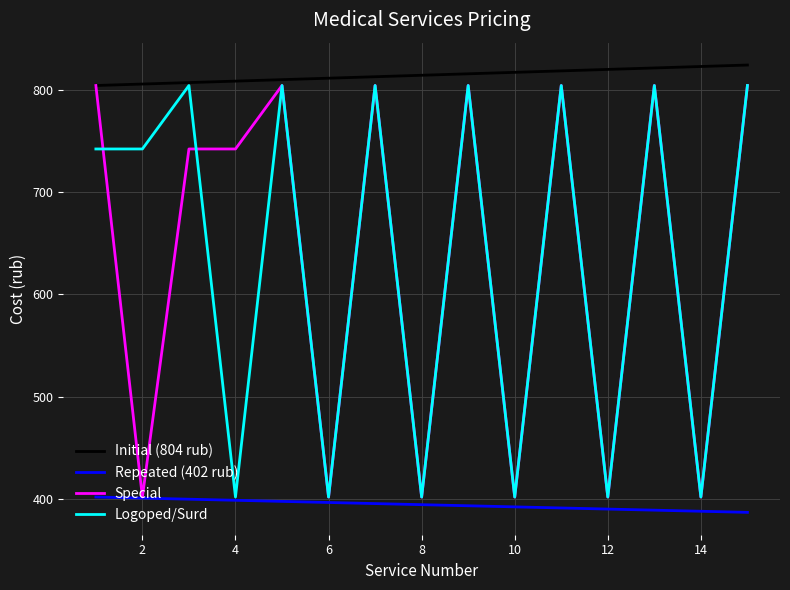

What is the smallest value displayed?

387.0